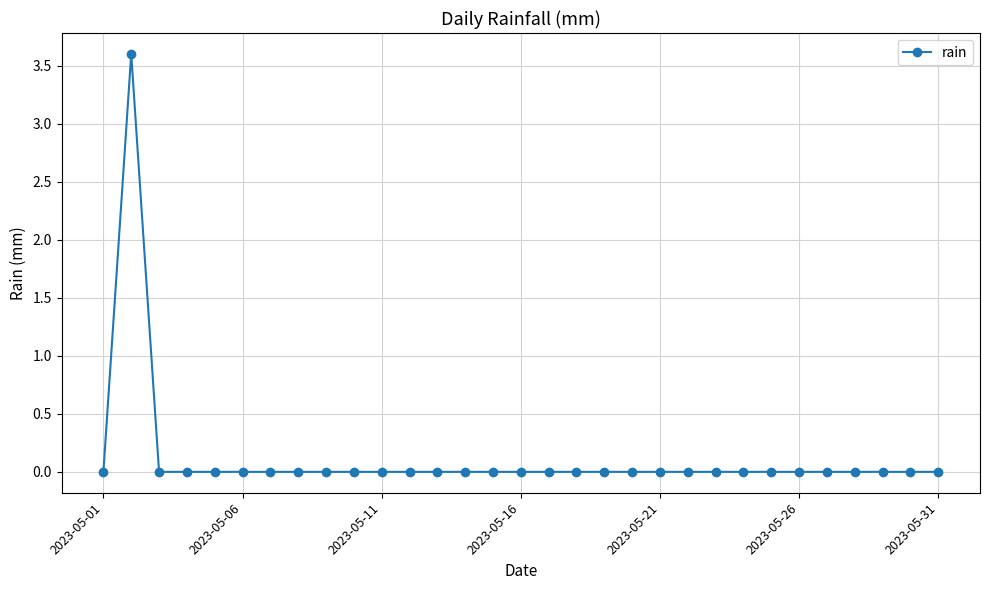

What is the difference between the maximum and second lowest values?

3.6